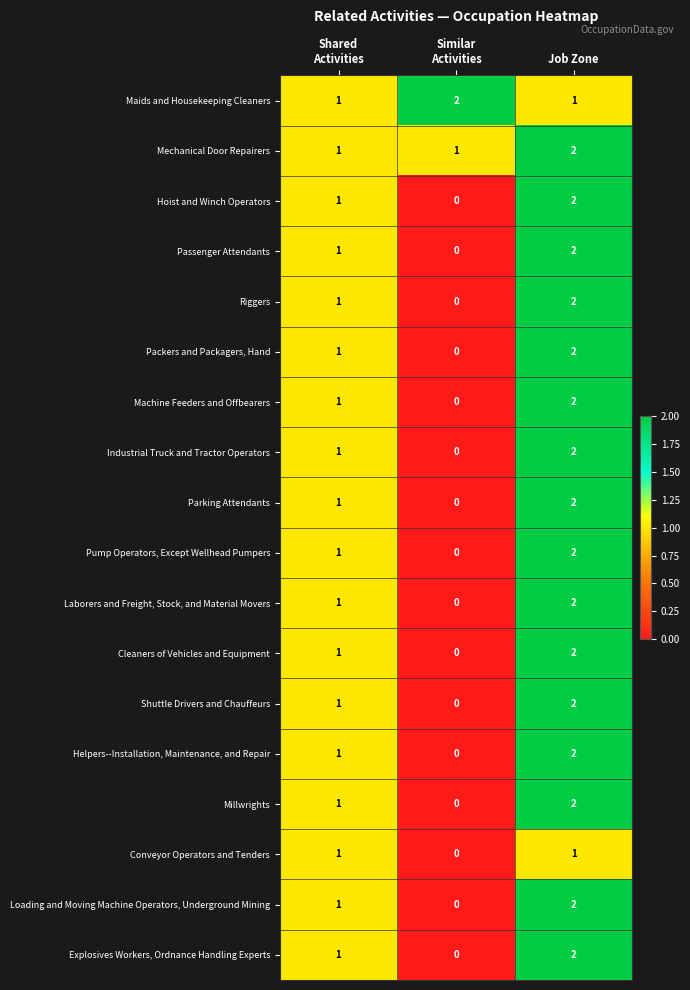

Count the number of data series in this chart.

18